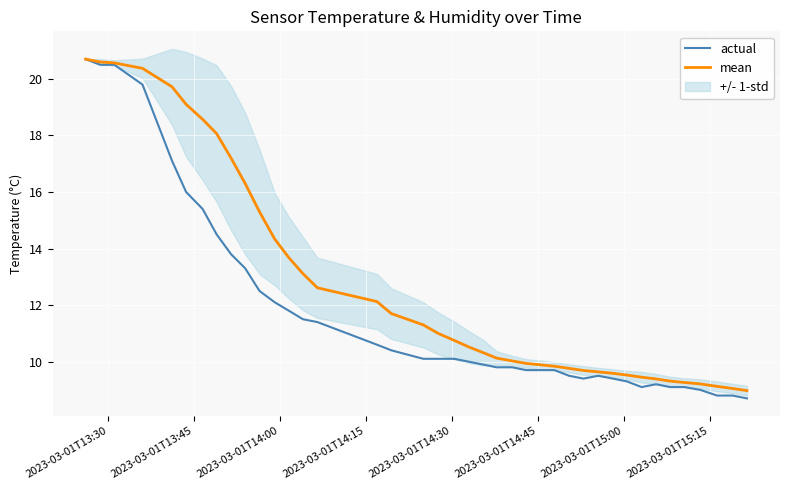

What is the lowest value of the actual series?

8.7